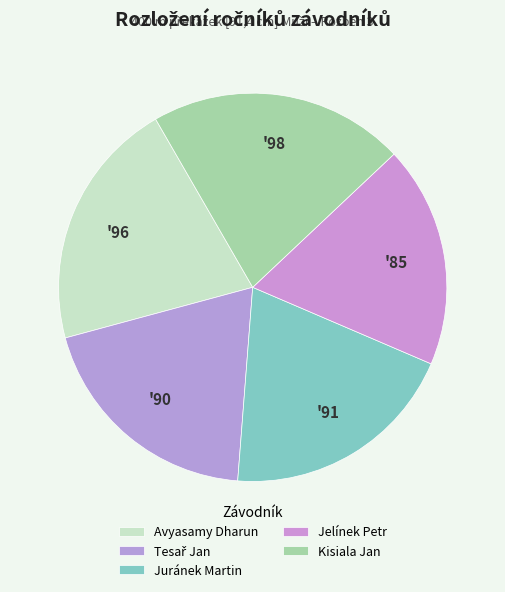

Which category has the biggest portion of the pie?

Kisiala Jan